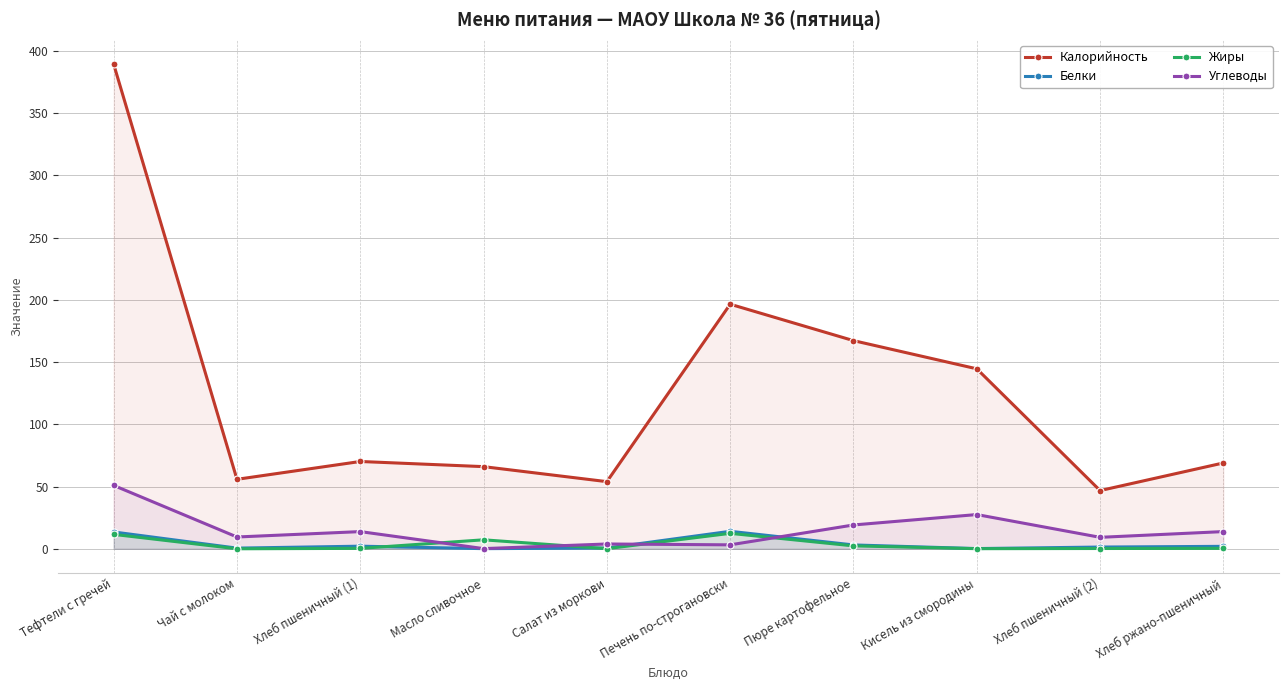

True or false: Углеводы and Калорийность intersect in this chart.

False